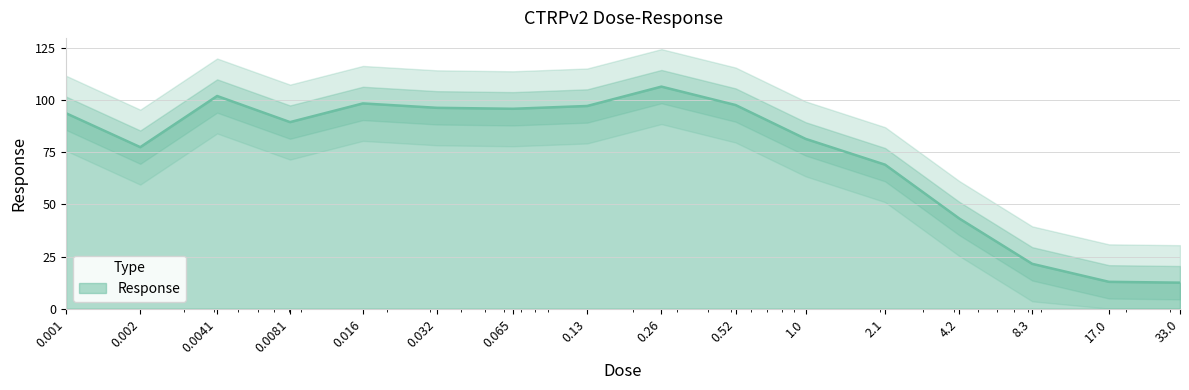

Is it true that the value at 0.13 is 53.0?

False